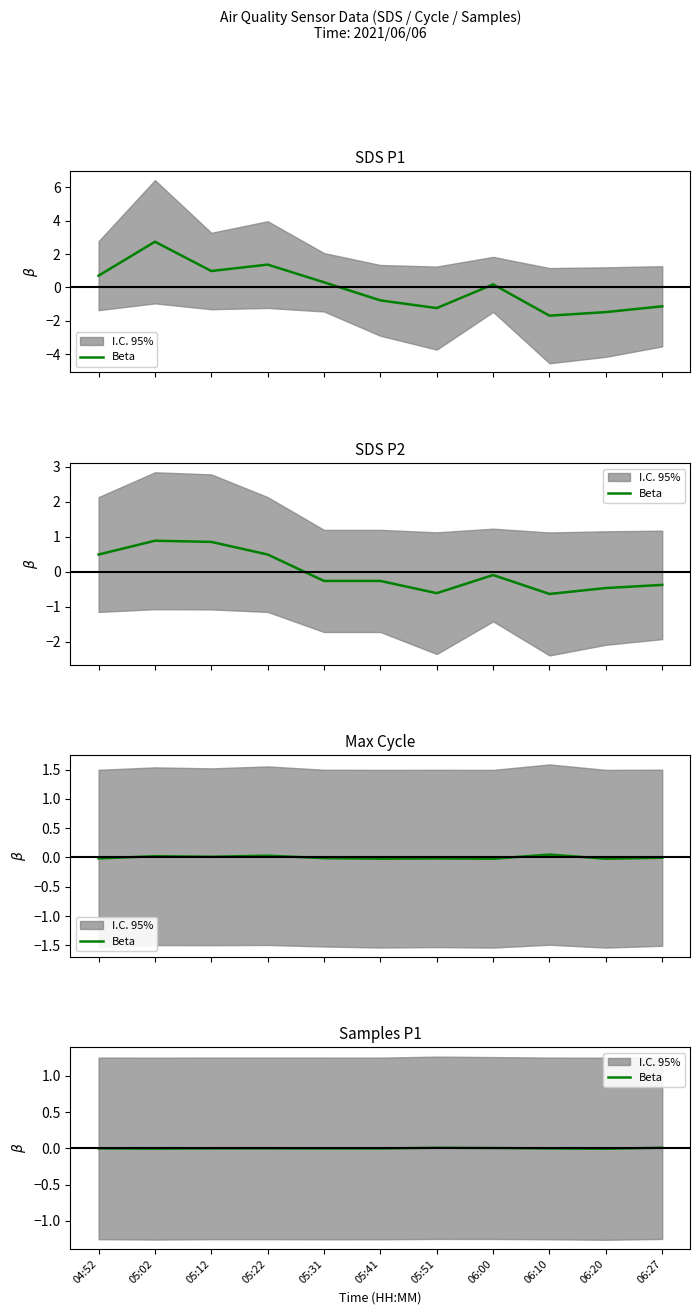

How many values are below 0?

8